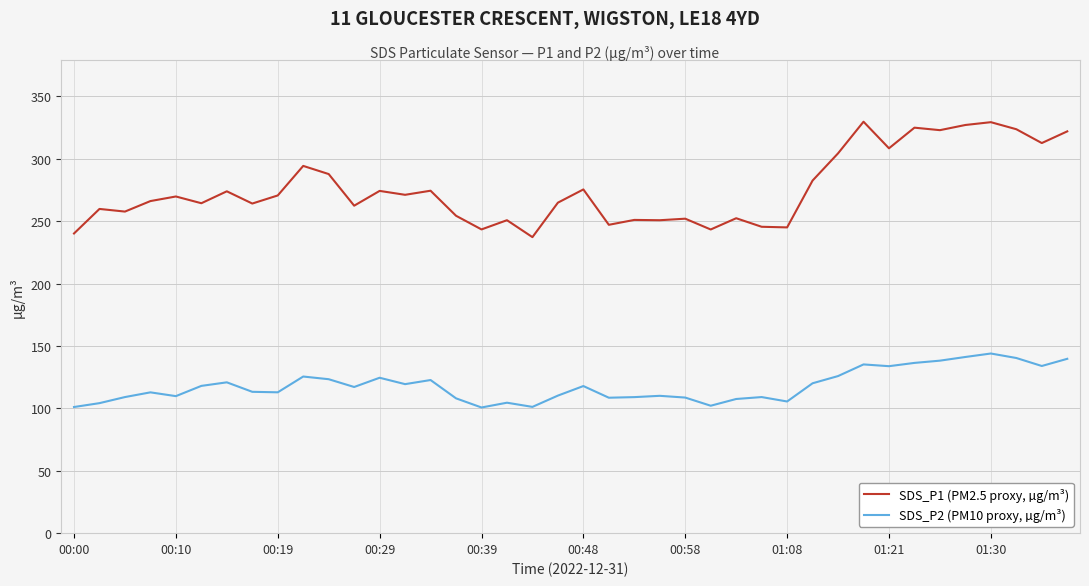

List the series in order of their overall mean, lowest first.

SDS_P2 (PM10 proxy, µg/m³), SDS_P1 (PM2.5 proxy, µg/m³)